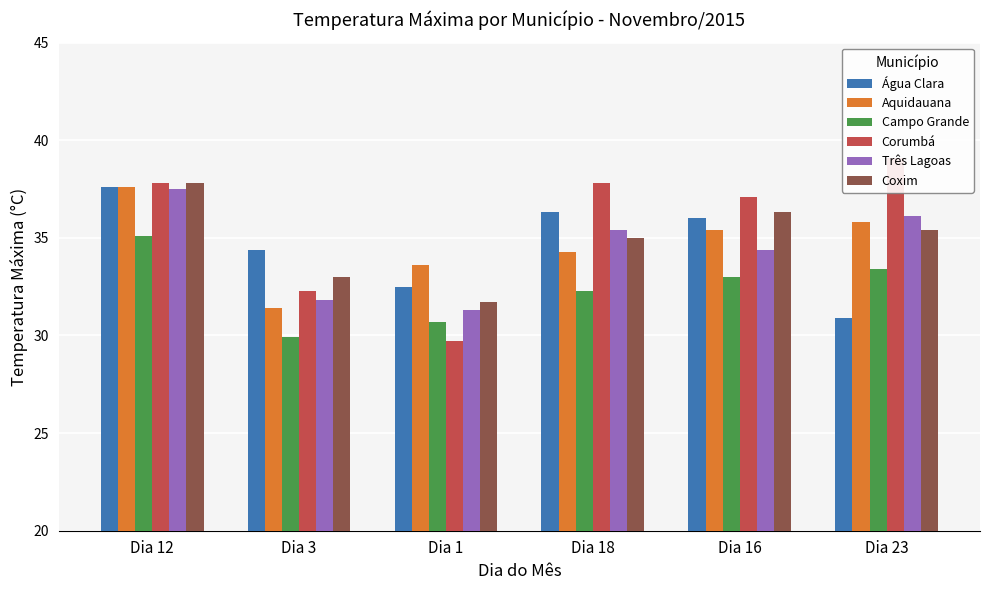

What is the lowest value of the Três Lagoas series?

31.3